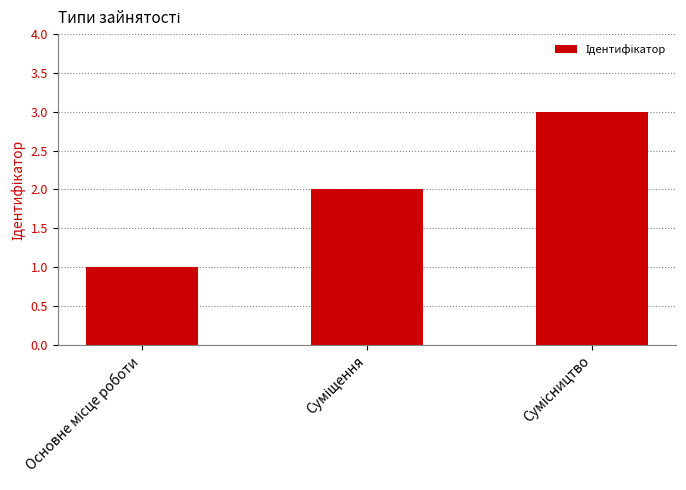

What is the value of the 2nd bar from the left?

2